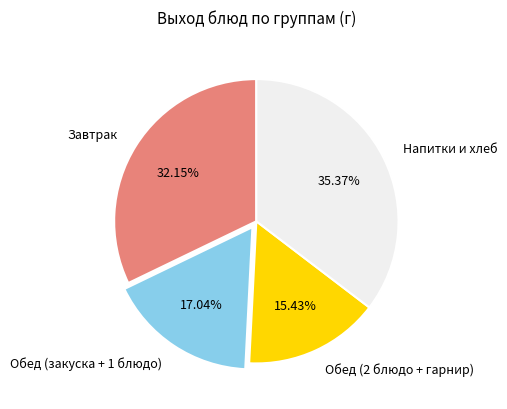

Combined, do Обед (2 блюдо + гарнир) and Обед (закуска + 1 блюдо) account for over 50%?

No